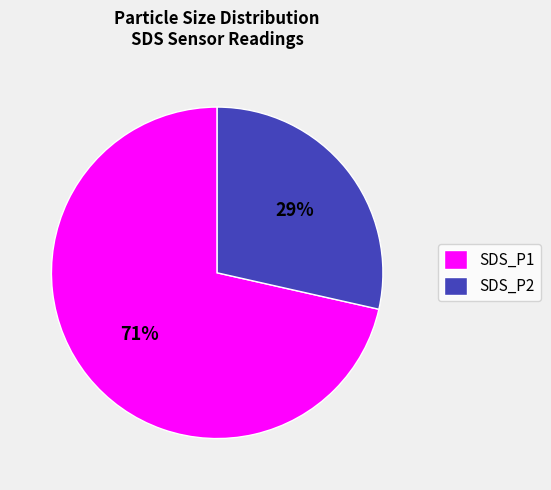

Which slice is the largest?

SDS_P1